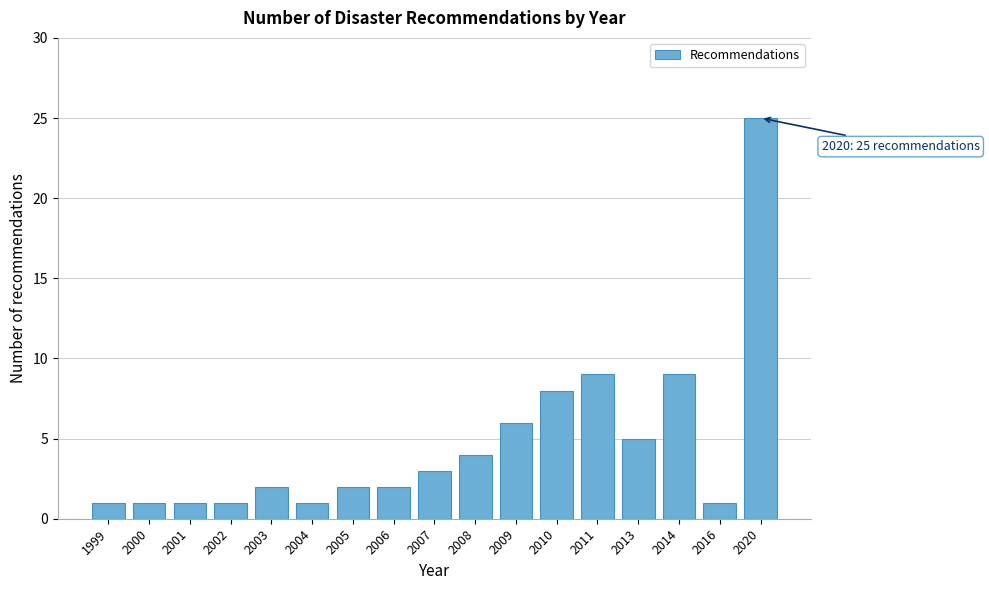

Reading left to right, transcribe all the data shown in this chart.

1999=1	2000=1	2001=1	2002=1	2003=2	2004=1	2005=2	2006=2	2007=3	2008=4	2009=6	2010=8	2011=9	2013=5	2014=9	2016=1	2020=25